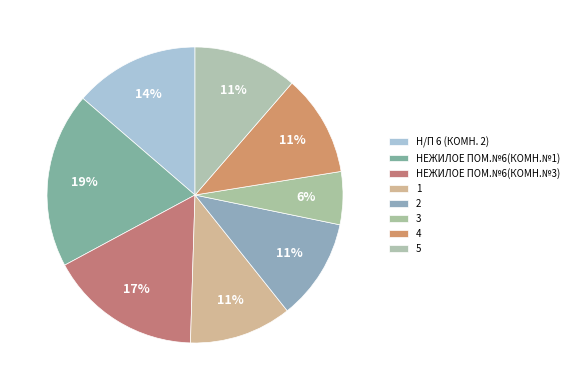

How many slices are in this pie chart?

8